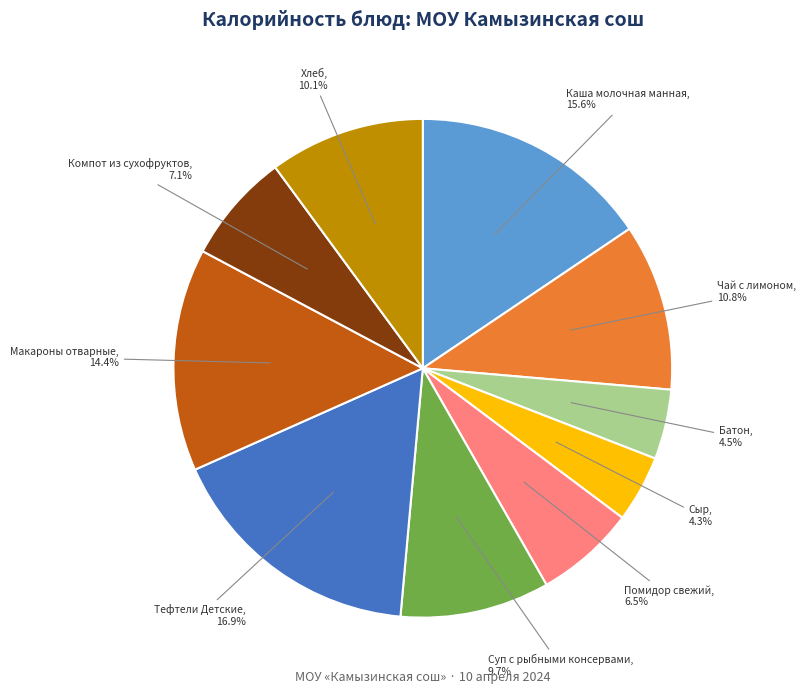

To the nearest percent, what is the difference between the largest and smallest slice percentages?

13%